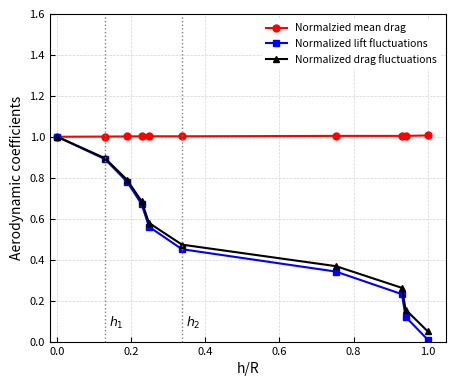

Which series has the largest total across all categories?

Normalzied mean drag